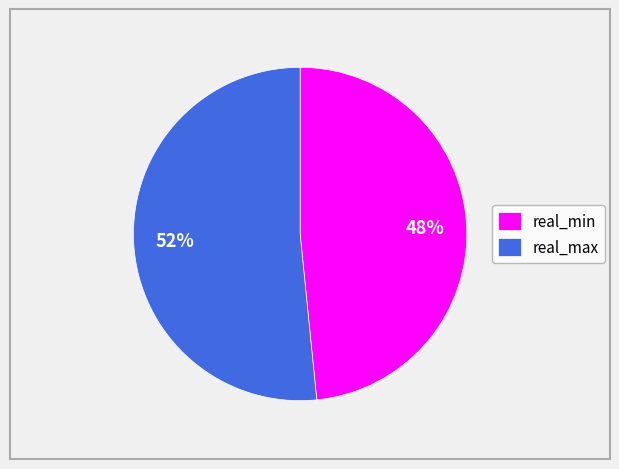

To the nearest percent, what is the combined percentage of real_max and real_min?

100%